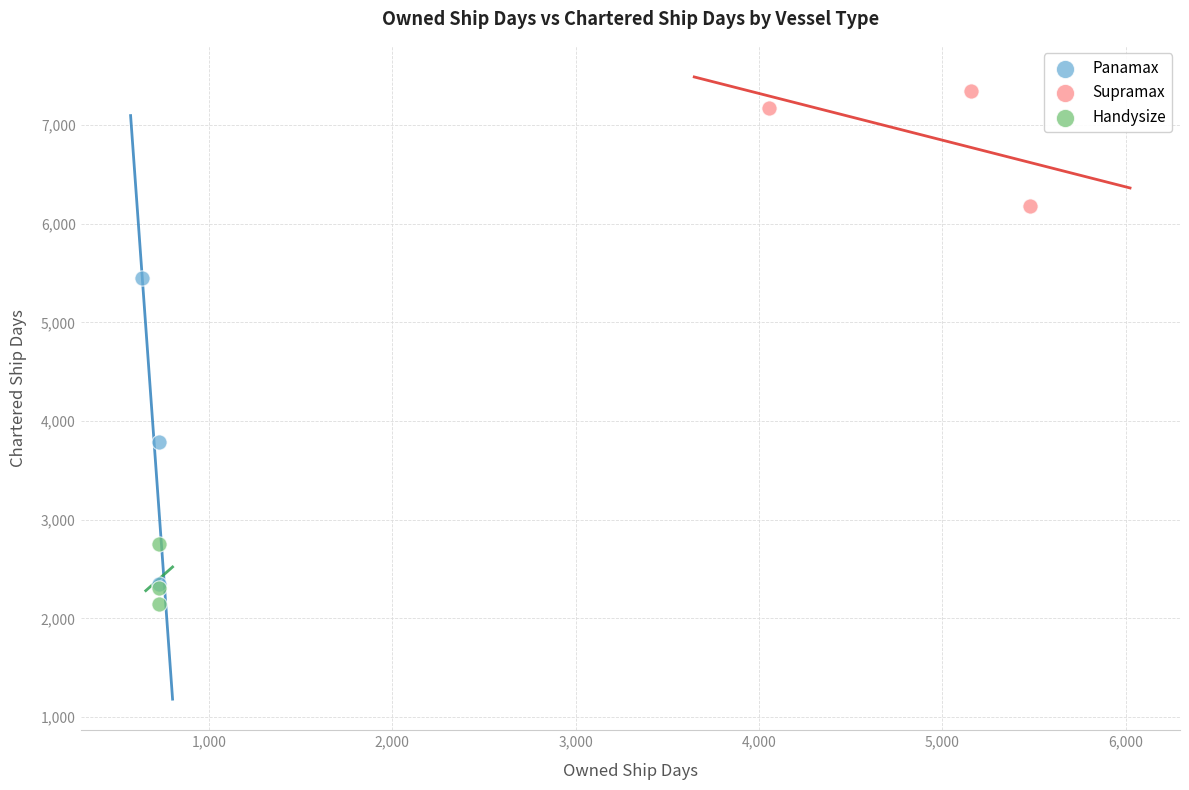

Which series has the widest spread of Y values?

Panamax